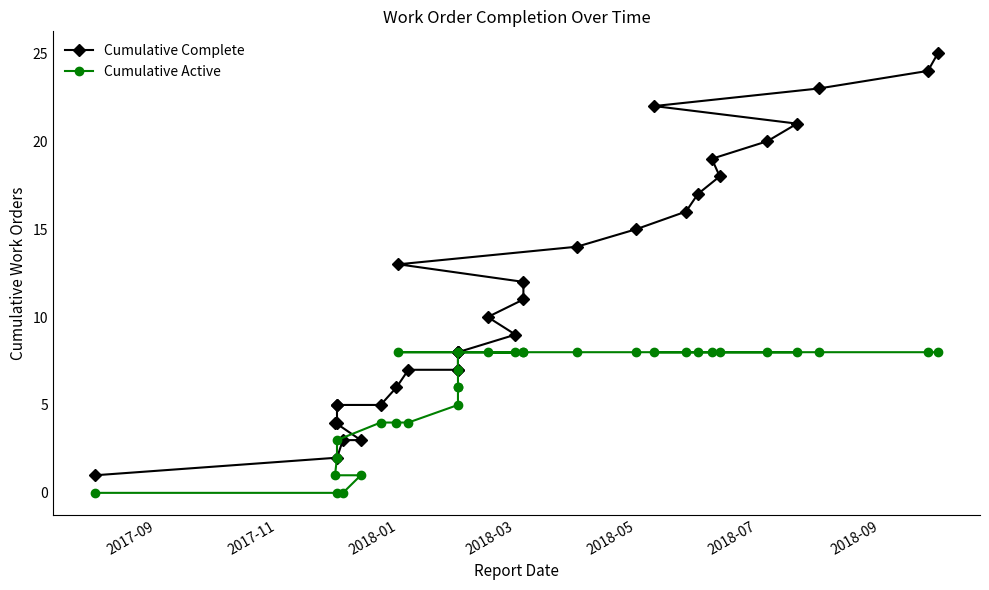

Which series has the largest range (max minus min)?

Cumulative Complete